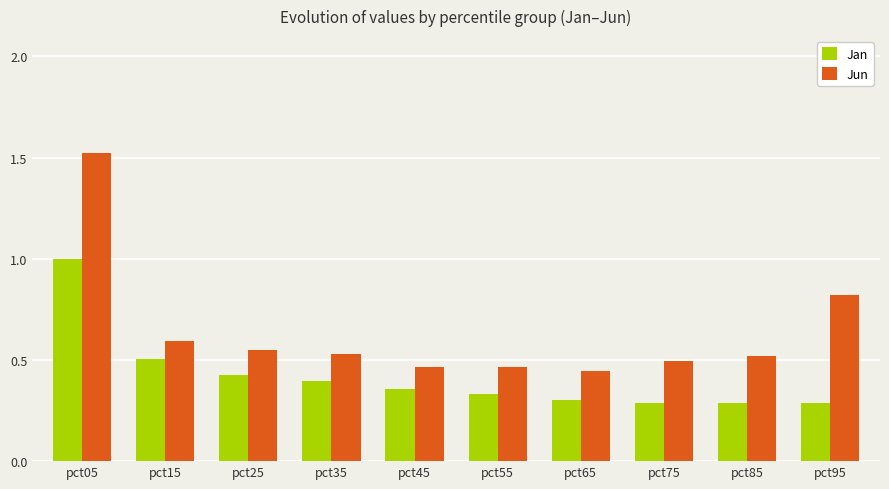

At which label does Jan reach its peak?

pct05